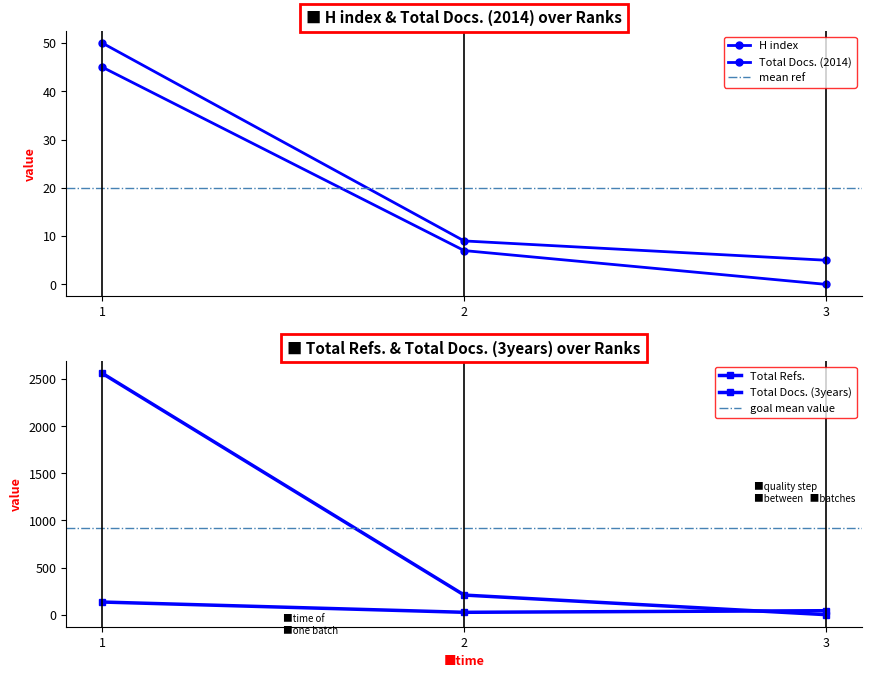

Reading left to right, transcribe all the data shown in this chart.

H index: 1=50	2=9	3=5
Total Docs. (2014): 1=45	2=7	3=0
Total Docs. (3years): 1=134	2=25	3=42
Total Refs.: 1=2560	2=208	3=0